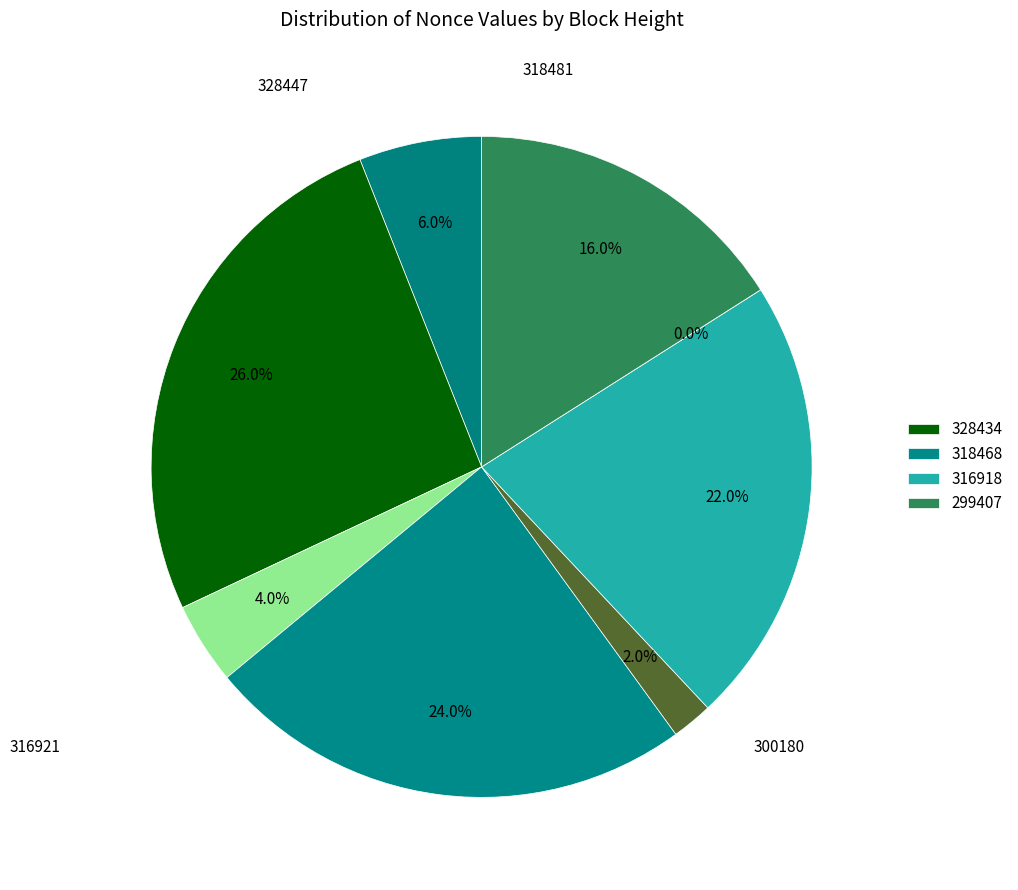

What percentage is the 328447 slice, to the nearest percent?

6%